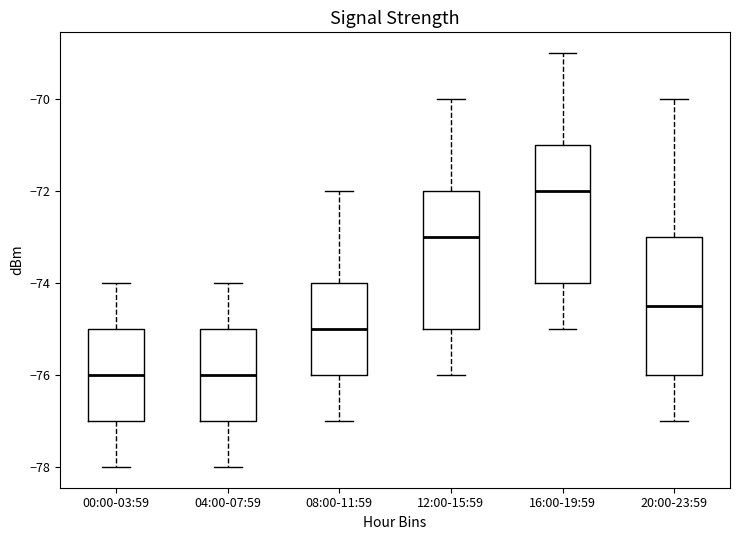

Reading left to right, transcribe this box plot: for each box, give where its median line is, the range the box spans, and where its two whiskers end, as read against the y-axis. The values are not printed on the chart, so give them approximately, as read against the axis.

00:00-03:59: median -76.0, box -77.0 to -75.0, whiskers -78.0 to -74.0
04:00-07:59: median -76.0, box -77.0 to -75.0, whiskers -78.0 to -74.0
08:00-11:59: median -75.0, box -76.0 to -74.0, whiskers -77.0 to -72.0
12:00-15:59: median -73.0, box -75.0 to -72.0, whiskers -76.0 to -70.0
16:00-19:59: median -72.0, box -74.0 to -71.0, whiskers -75.0 to -69.0
20:00-23:59: median -74.4, box -76.0 to -73.0, whiskers -77.0 to -70.0